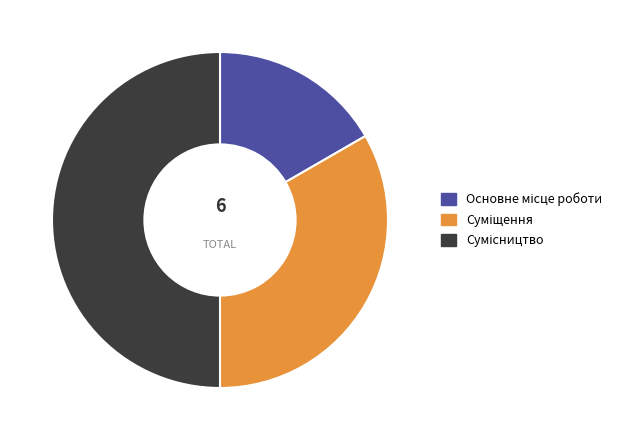

To the nearest percent, what is the combined percentage of Суміщення and Основне місце роботи?

50%